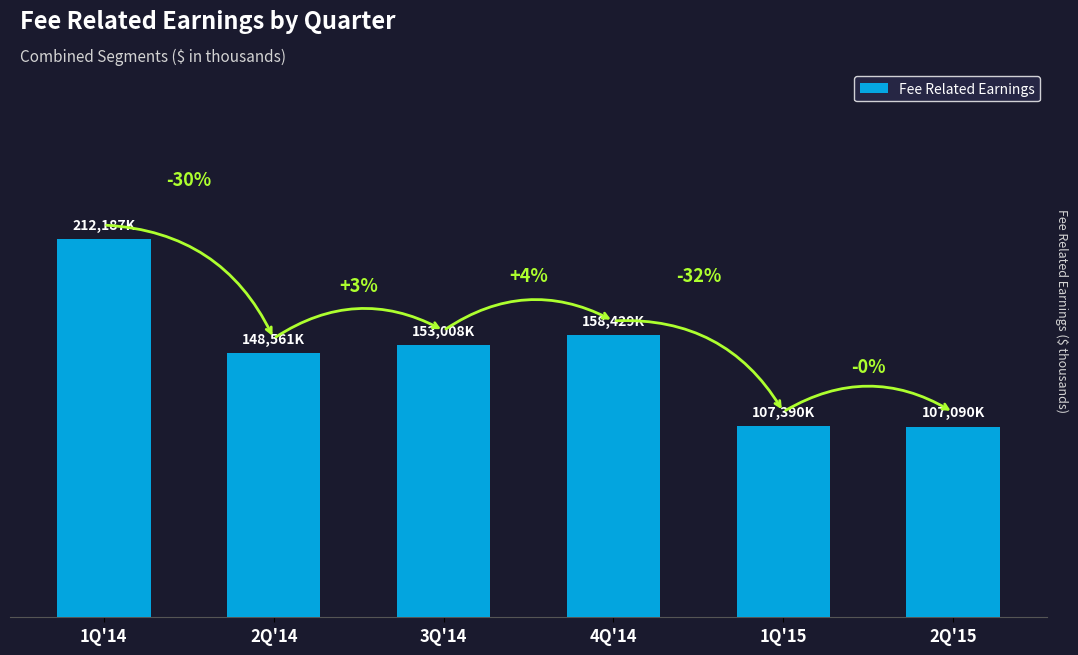

Are the bars horizontal?

No